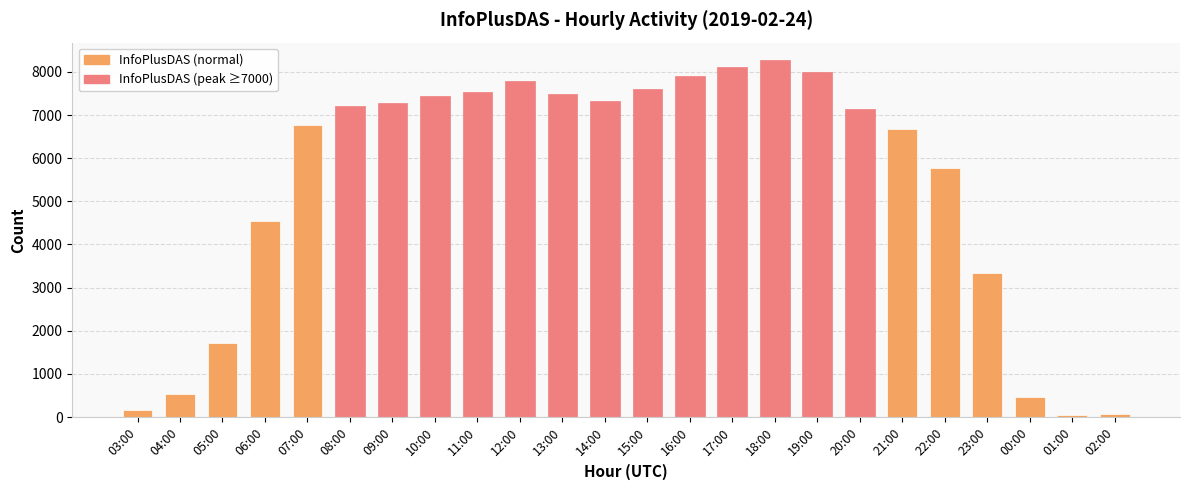

Which has a higher value, 00:00 or 22:00?

22:00